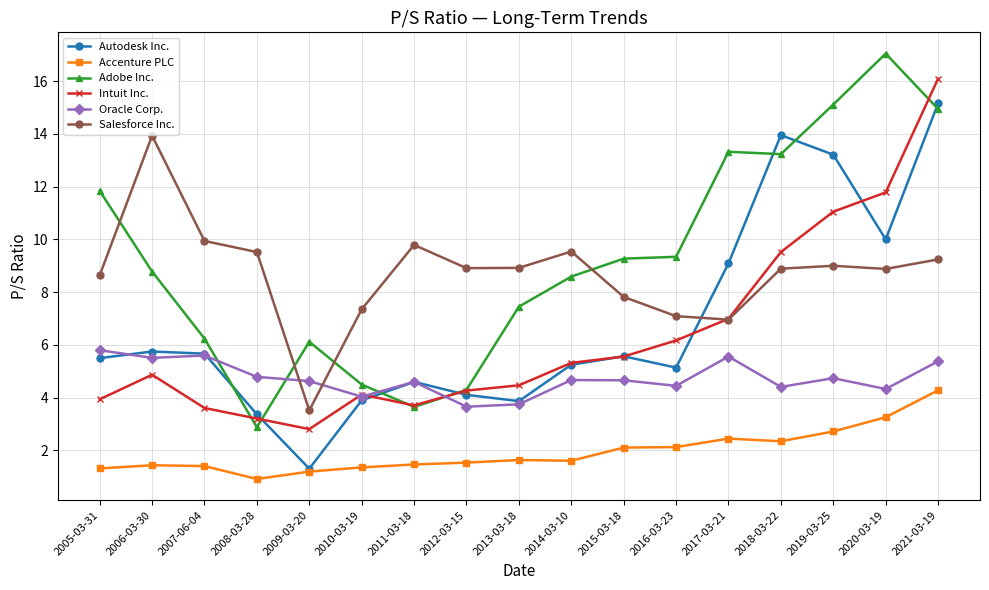

What is the difference between the highest and lowest values at 2018-03-22?

11.6